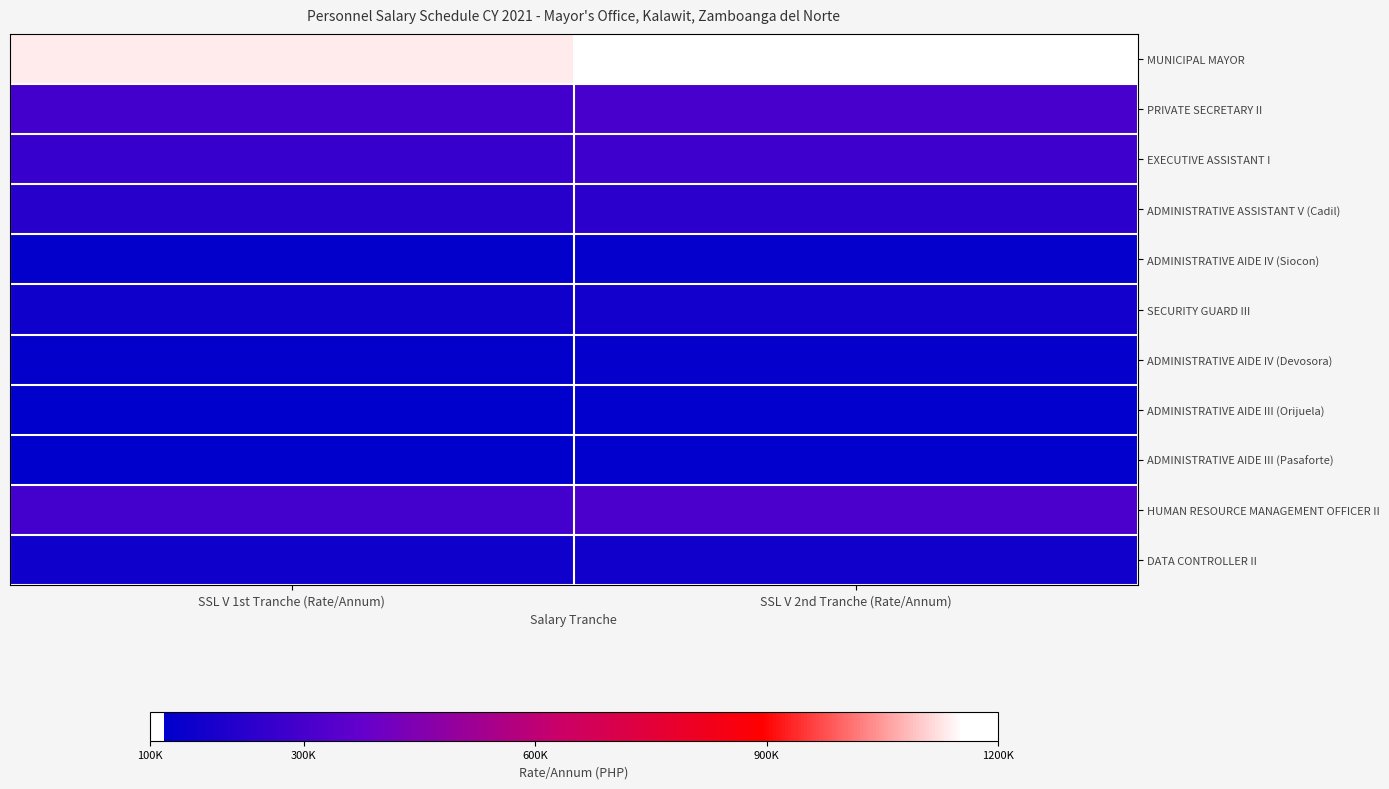

How many distinct data groups are displayed?

11